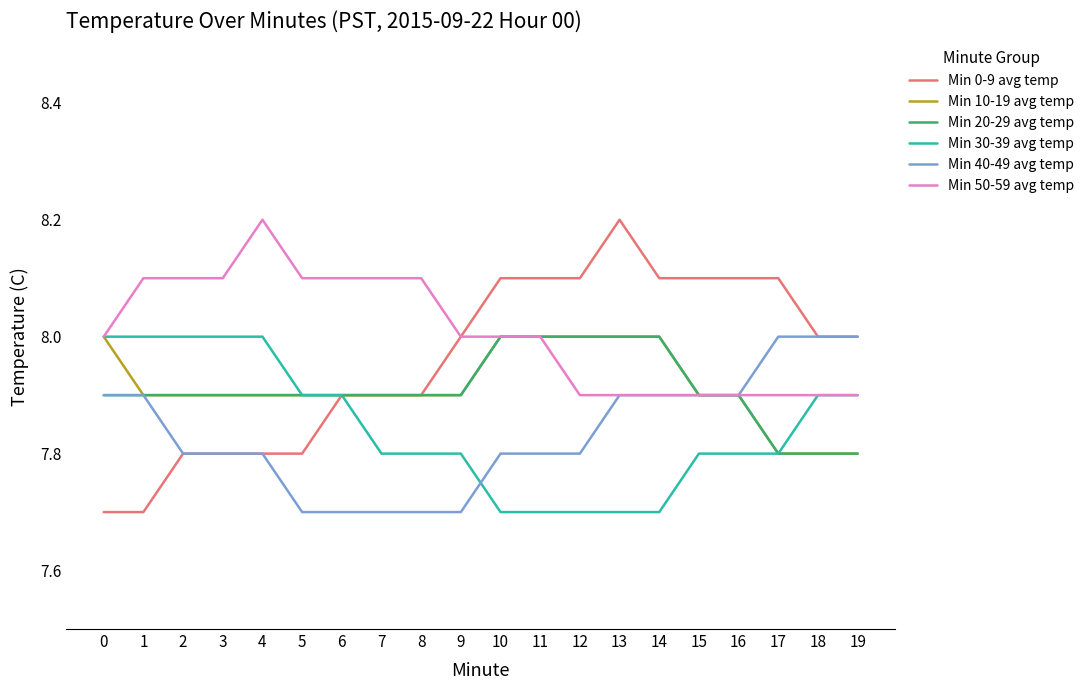

The Min 50-59 avg temp series shows 8.0 at 9. True or false?

True